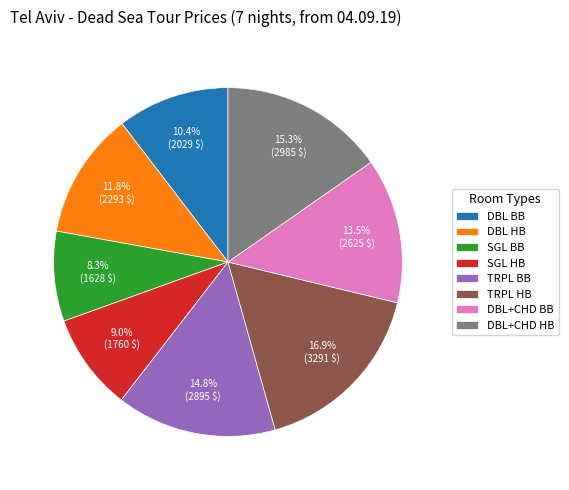

To the nearest percent, what portion does DBL+CHD HB represent?

15%